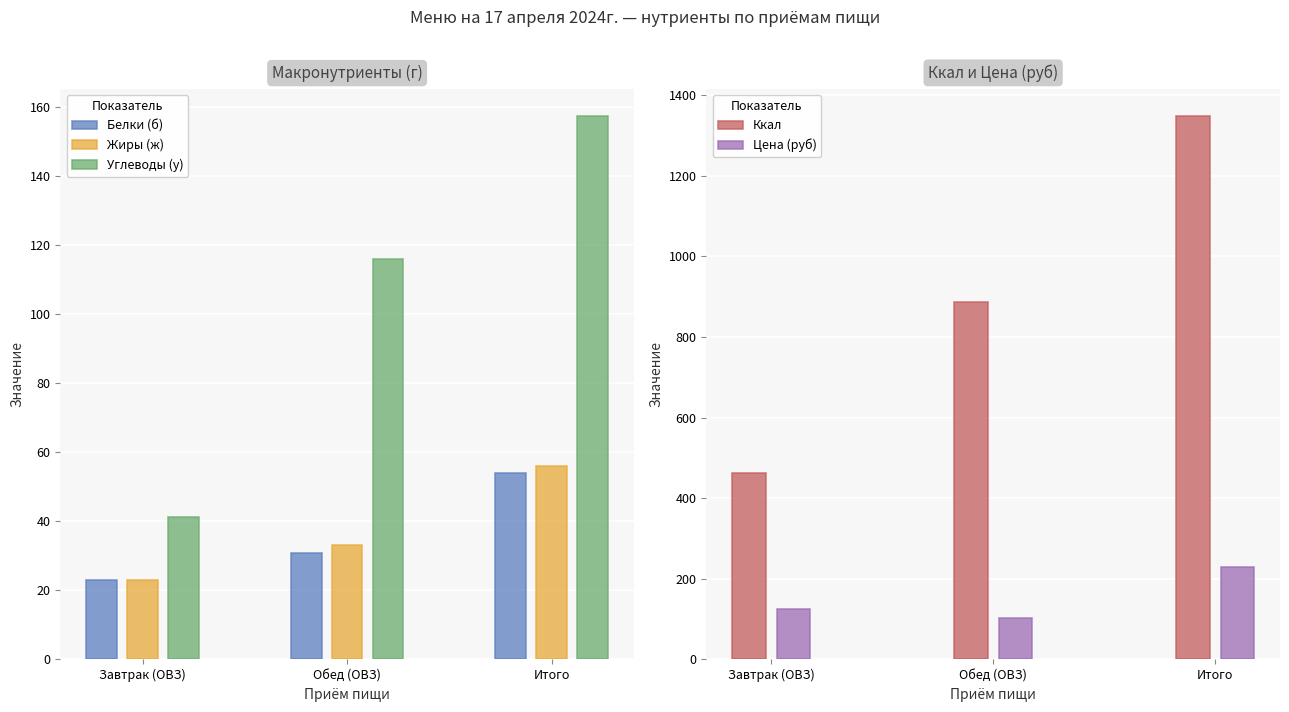

The Жиры (ж) series shows 27.0 at Итого. True or false?

False